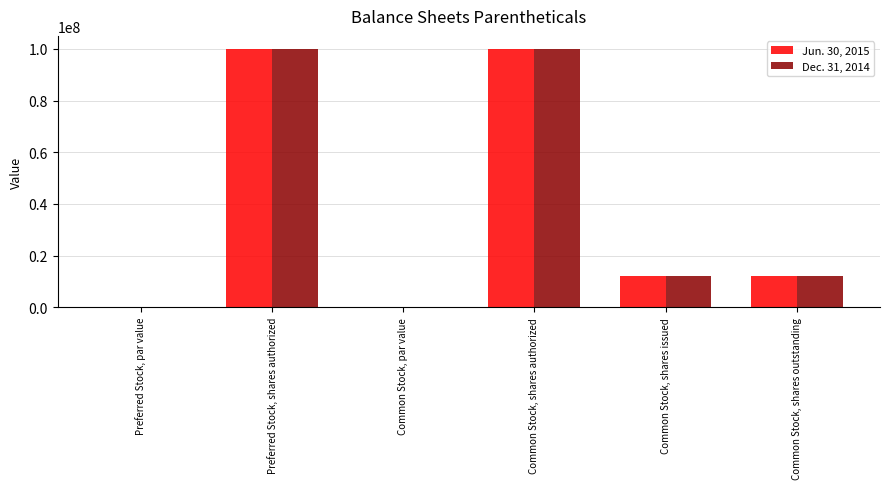

What is the sum of the Jun. 30, 2015 values at Preferred Stock, shares authorized and Common Stock, shares authorized?

200000000.0